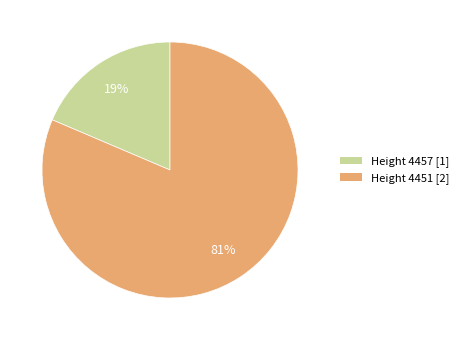

Does any single category account for the majority?

Yes